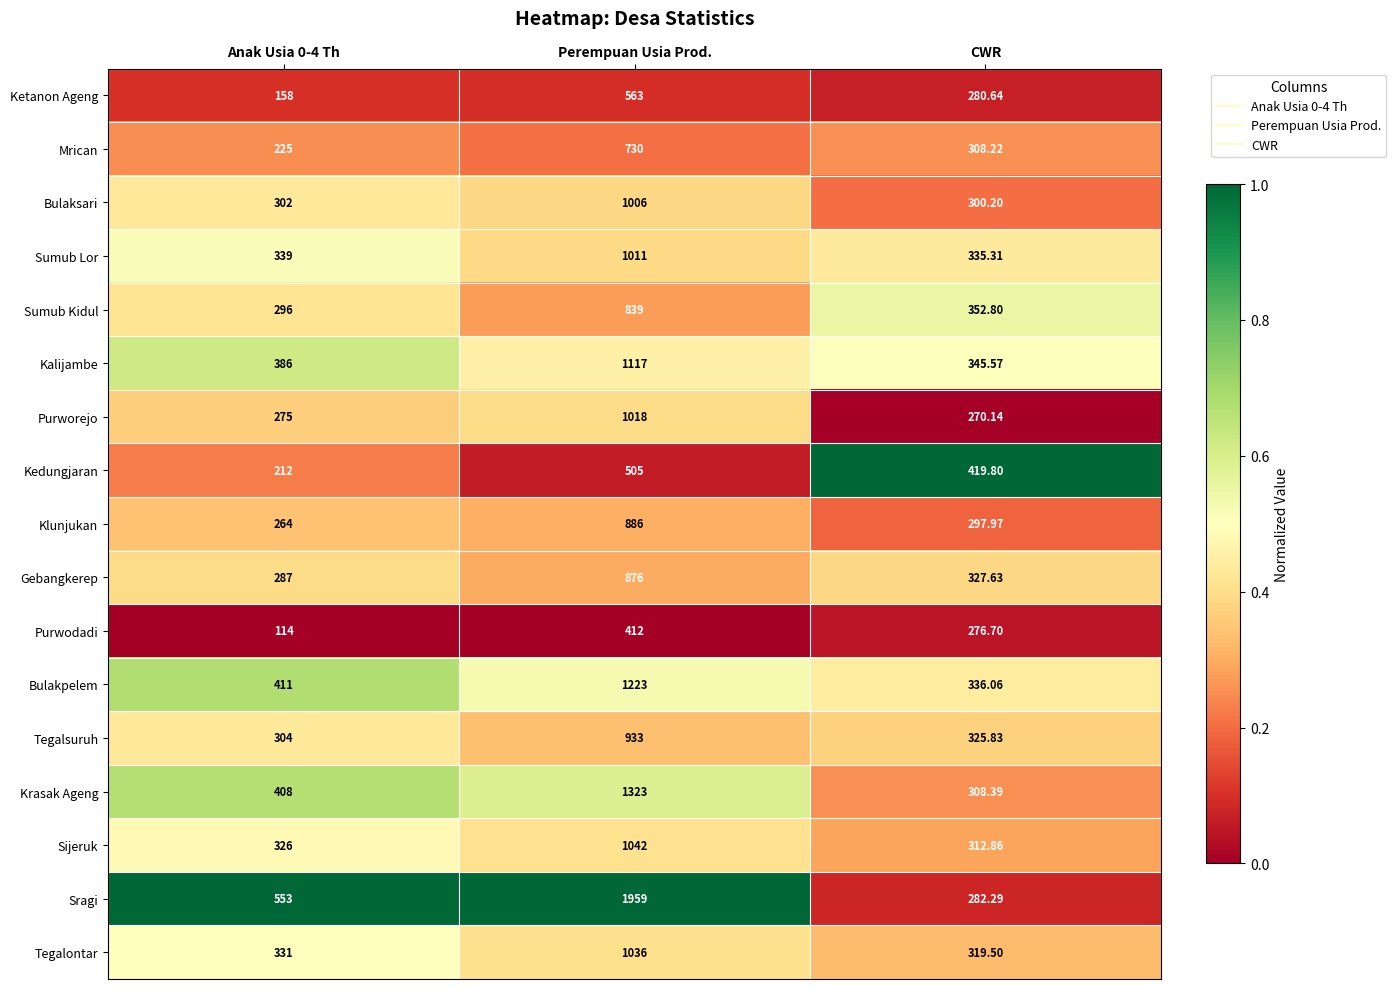

At which label does Kalijambe reach its minimum?

CWR